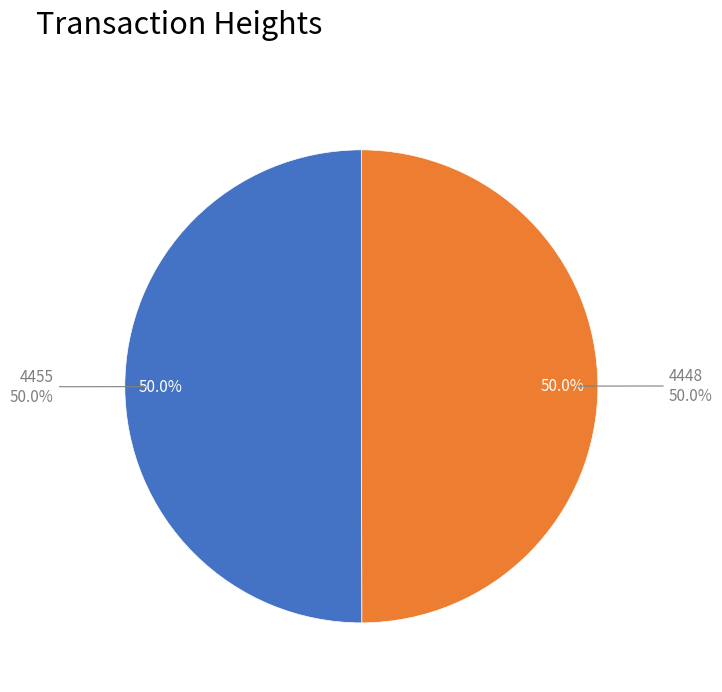

Which category has the biggest portion of the pie?

4455